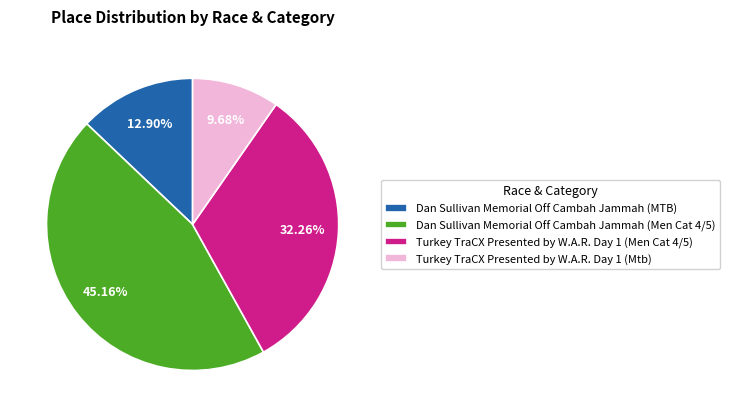

To the nearest percent, what is the combined percentage of Turkey TraCX Presented by W.A.R. Day 1 (Men Cat 4/5) and Turkey TraCX Presented by W.A.R. Day 1 (Mtb)?

42%